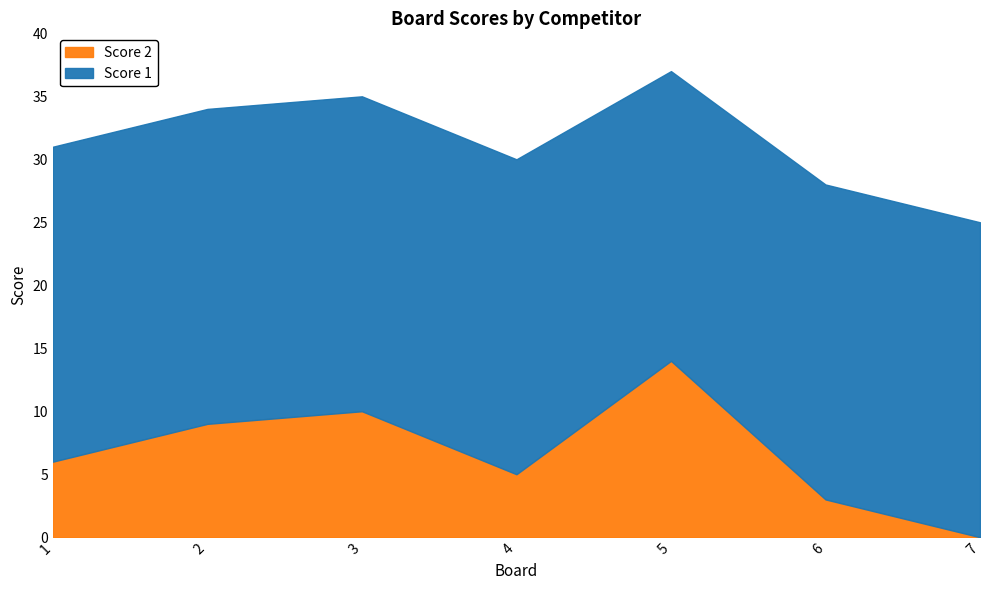

What are all the series names shown in the legend?

Score 2, Score 1